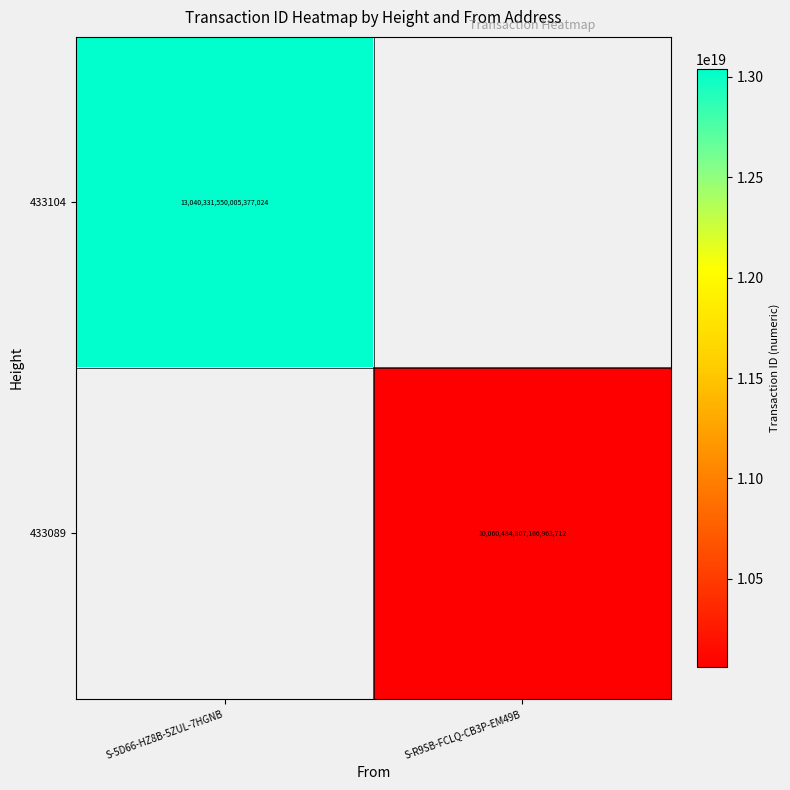

Which label corresponds to the largest value in the chart?

S-5D66-HZ8B-5ZUL-7HGNB